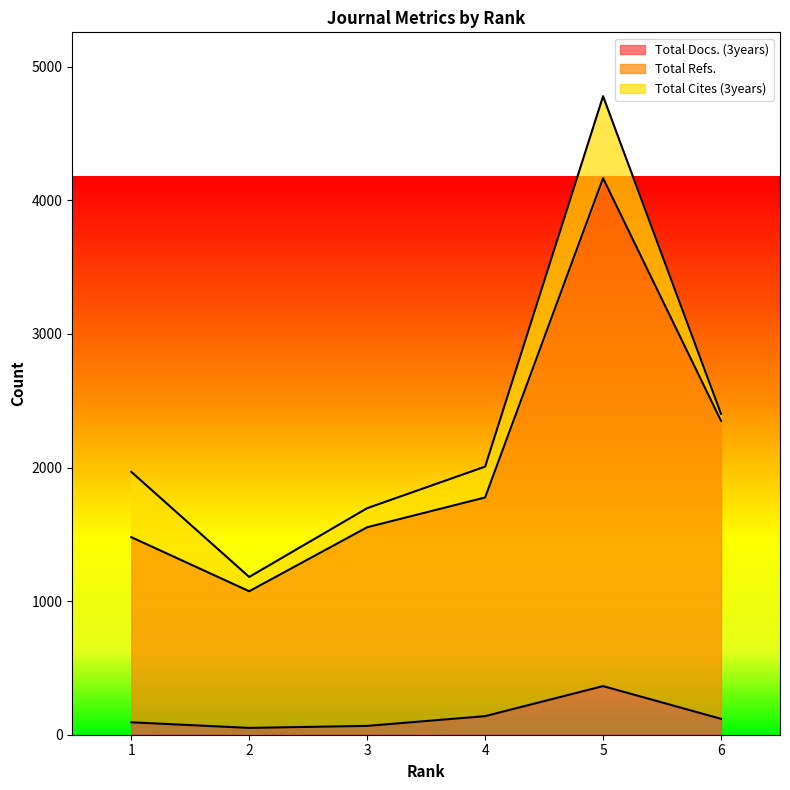

How many values in the Total Refs. series are below 1776?

3